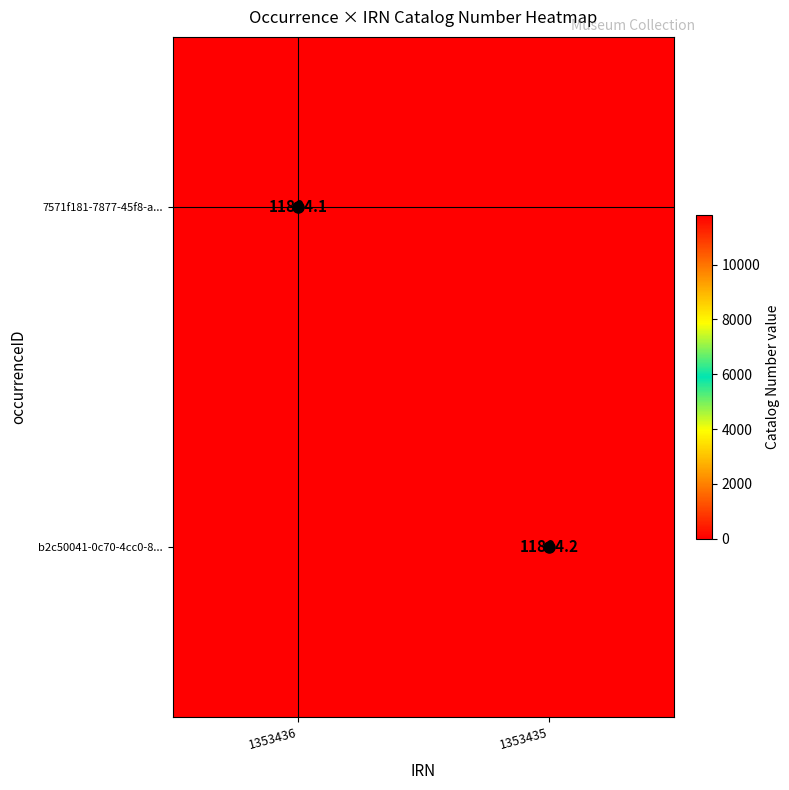

What is the greatest value displayed?

11804.2